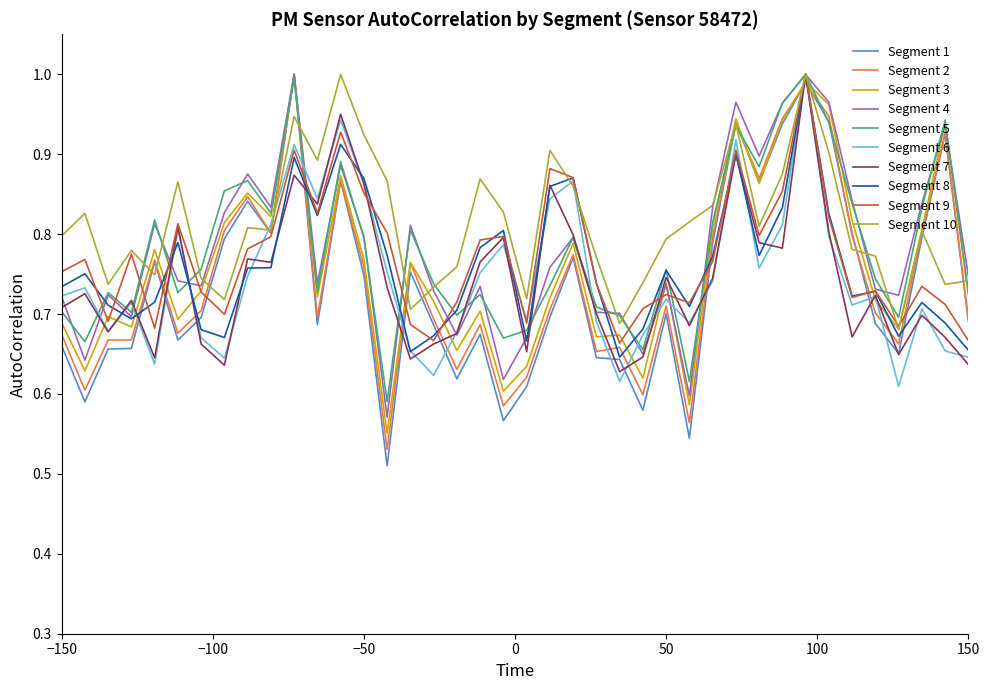

Which series has the largest range (max minus min)?

Segment 1